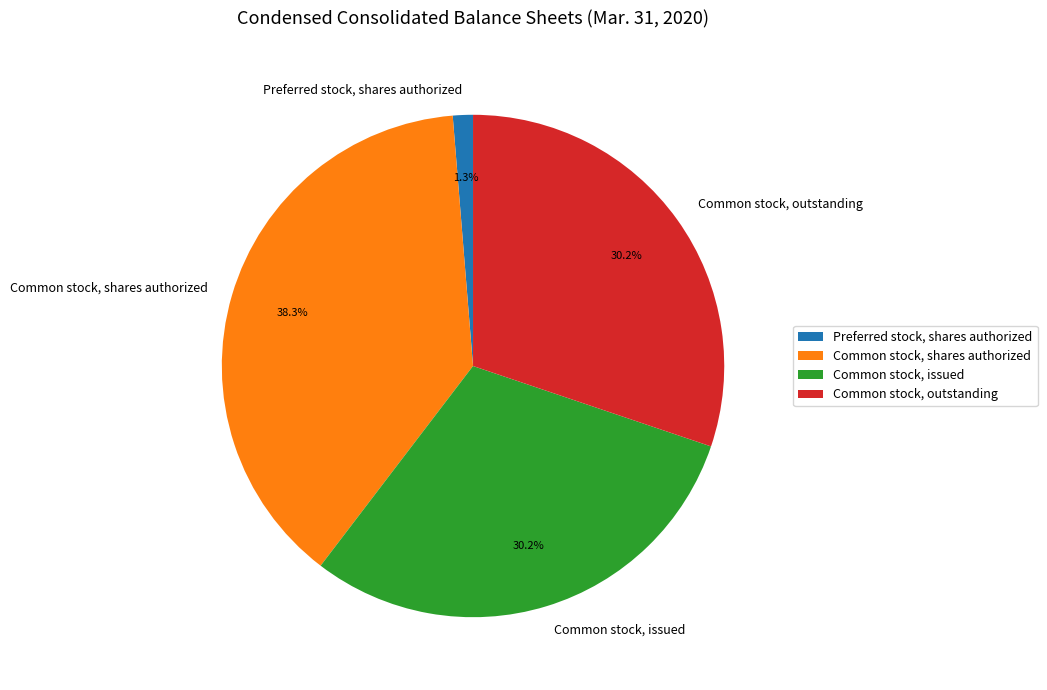

To the nearest percent, what percentage of the pie is Common stock, issued?

30%